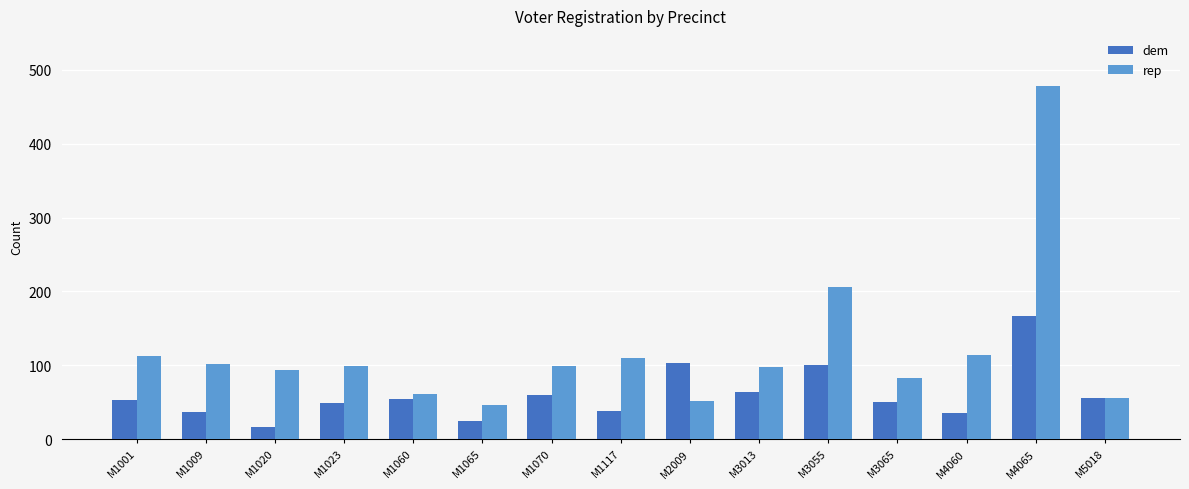

What is the value of the rep bar at the 8th from the left?

110